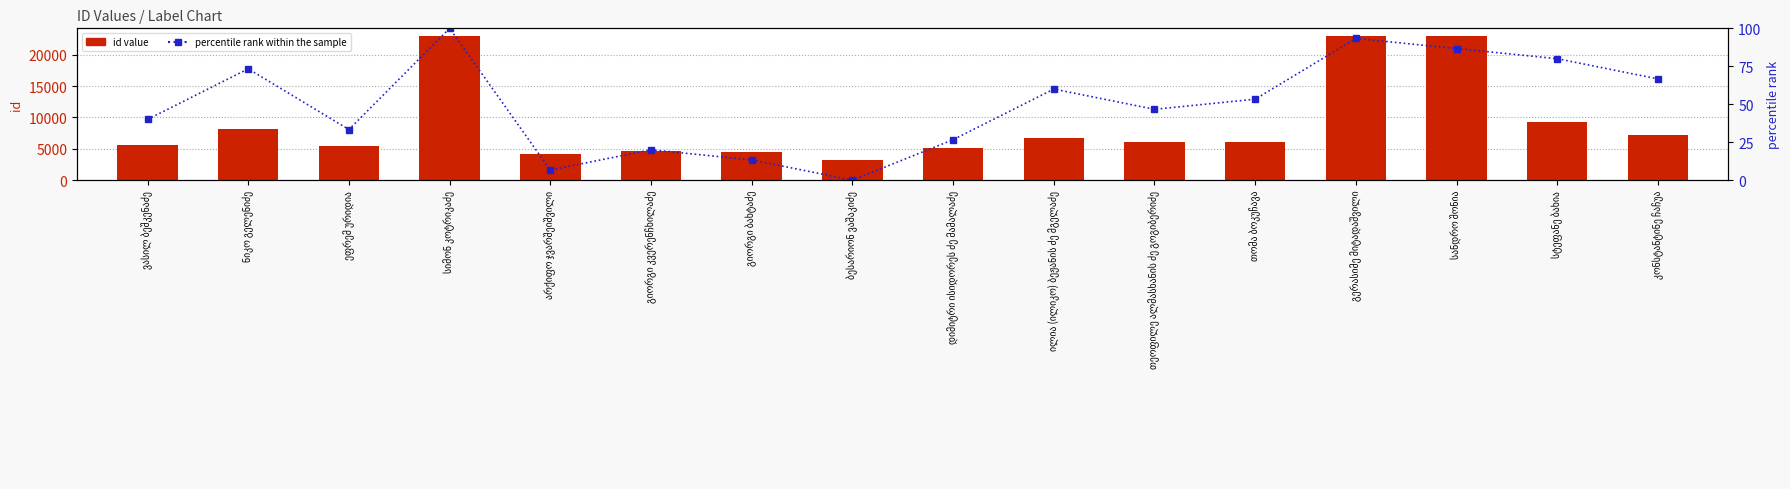

At which category does the chart reach its peak across all series?

სიმონ კოტრიკაძე